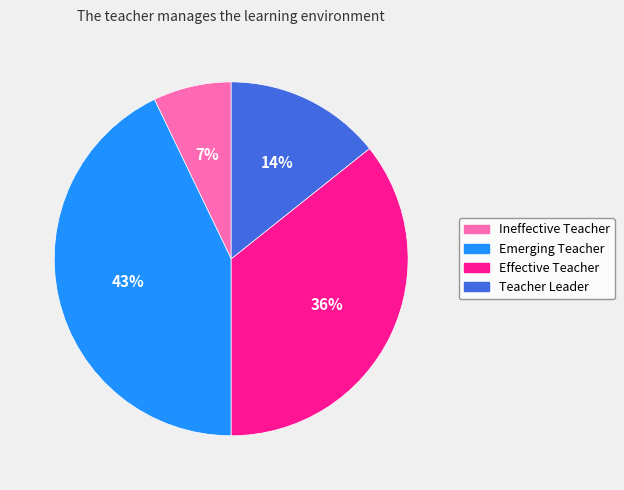

To the nearest percent, what portion does Emerging Teacher represent?

43%